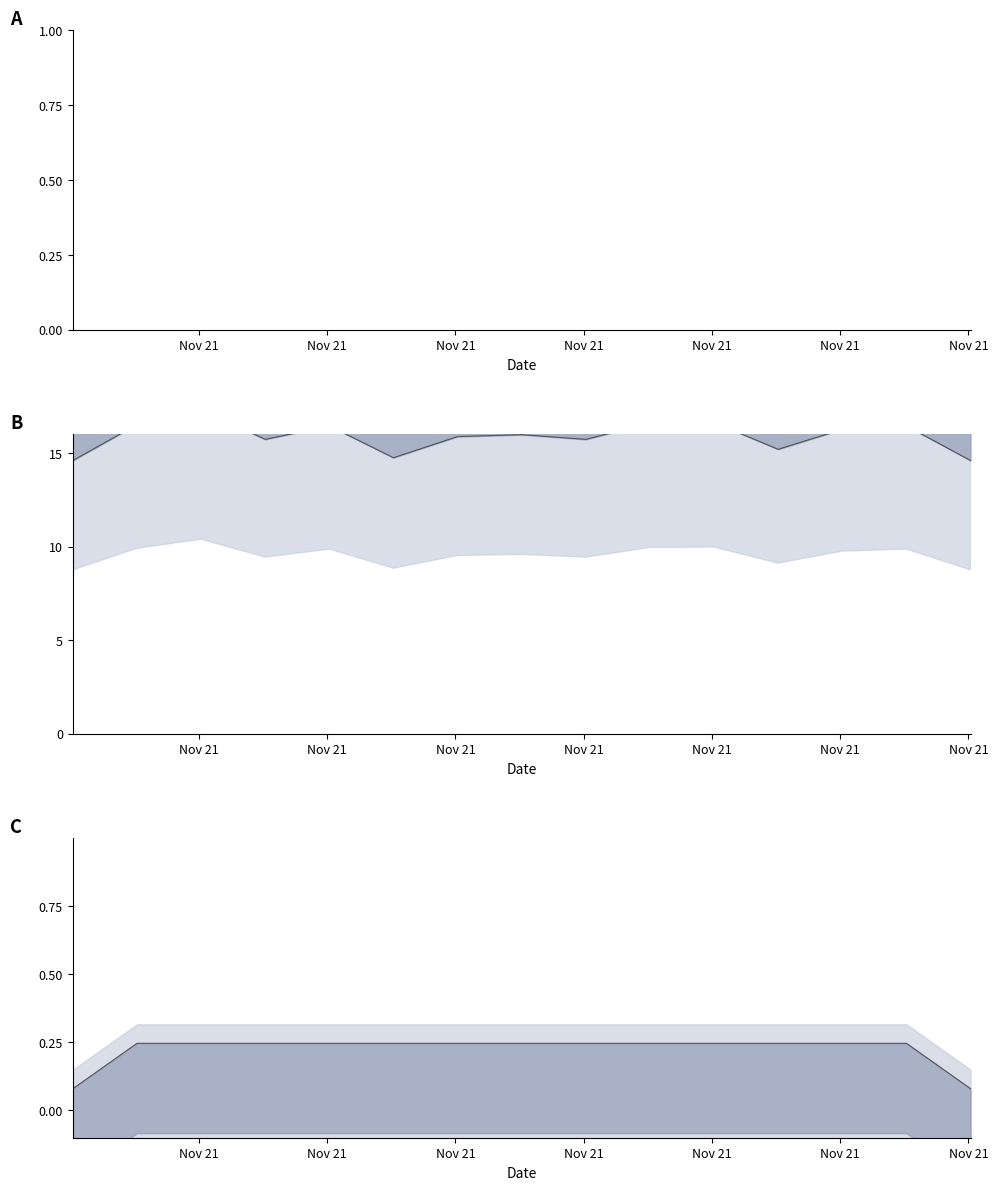

What is the difference between the maximum and minimum values in the SDS_P1 series?

16.7